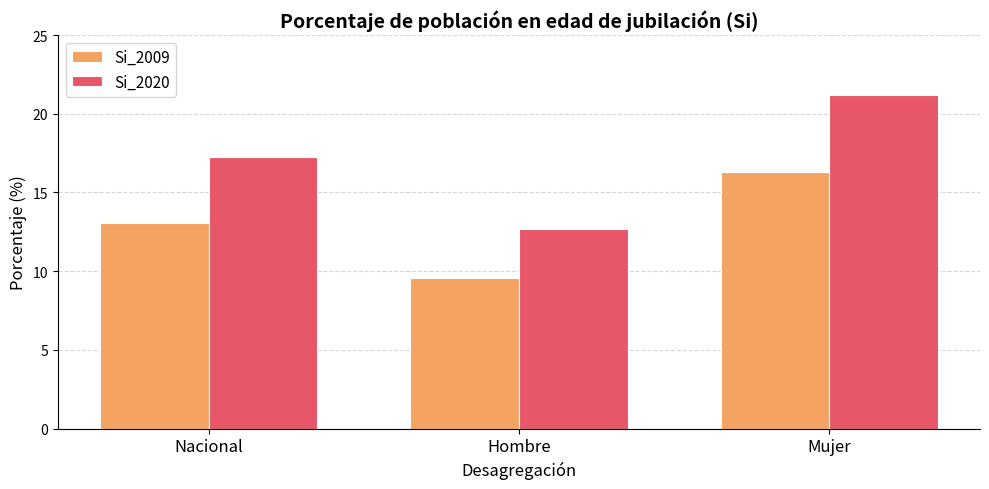

Where does the Si_2020 series first go above 17?

Nacional